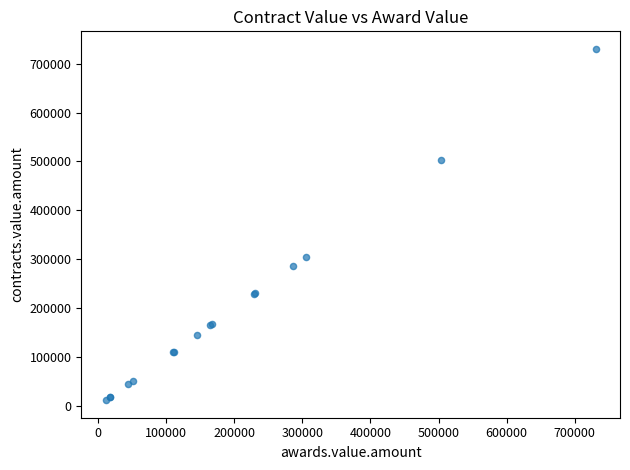

What Y value in the scatter plot is closest to 370874?

304813.6